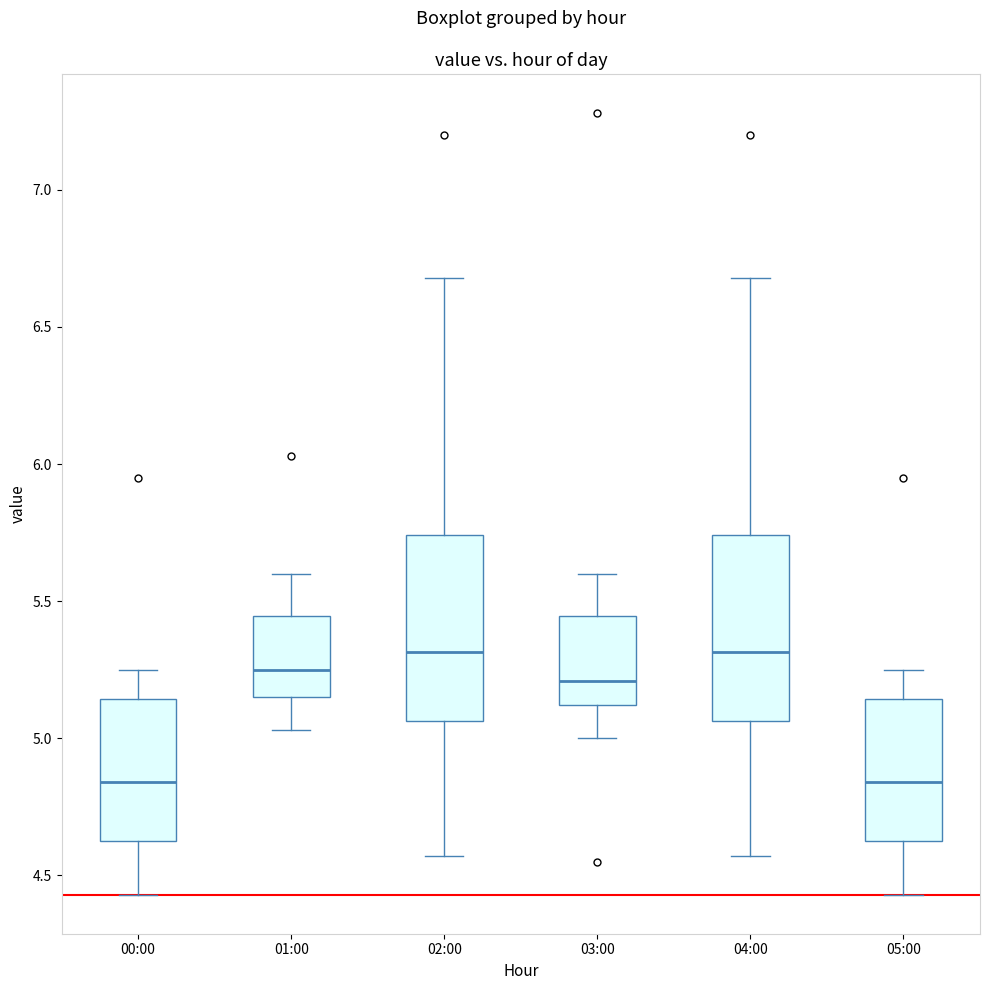

Reading left to right, read every box against the y-axis: the position of its median line, the range the box covers, and the ends of its whiskers. The values are not printed on the chart, so give them approximately, as read against the axis.

00:00: median 4.85, box 4.65 to 5.15, whiskers 4.45 to 5.25
01:00: median 5.25, box 5.15 to 5.45, whiskers 5.05 to 5.60
02:00: median 5.30, box 5.05 to 5.75, whiskers 4.55 to 6.70
03:00: median 5.20, box 5.10 to 5.45, whiskers 5.00 to 5.60
04:00: median 5.30, box 5.05 to 5.75, whiskers 4.55 to 6.70
05:00: median 4.85, box 4.65 to 5.15, whiskers 4.45 to 5.25